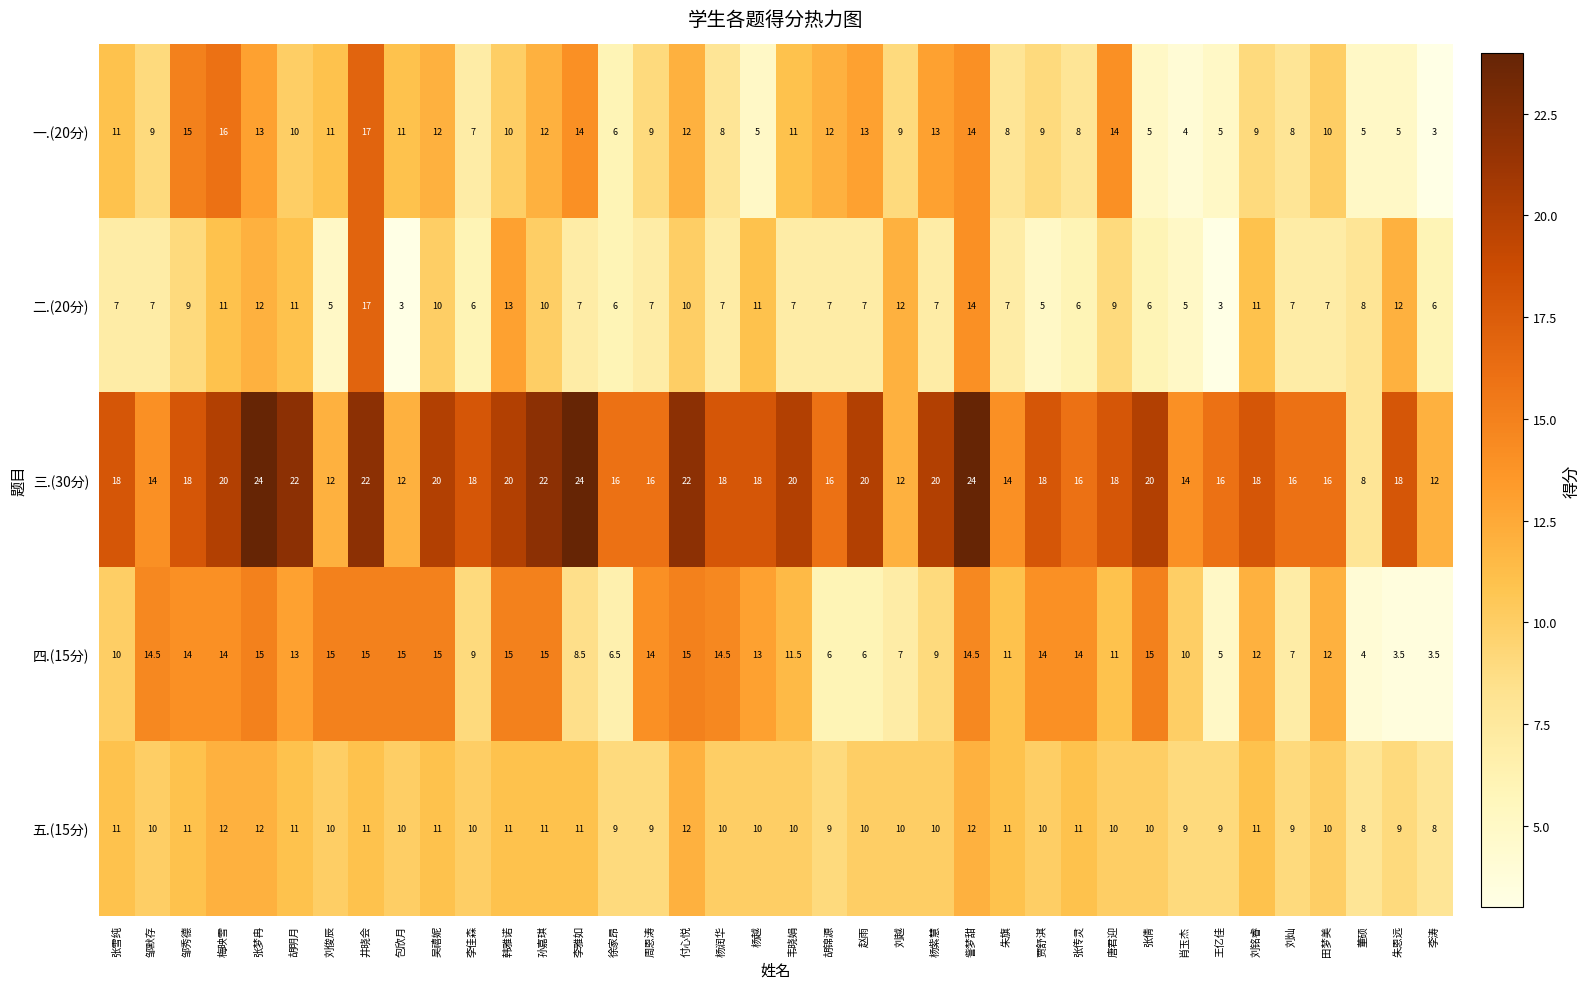

What is the spread (max minus min) of values at 付心悦?

12.0